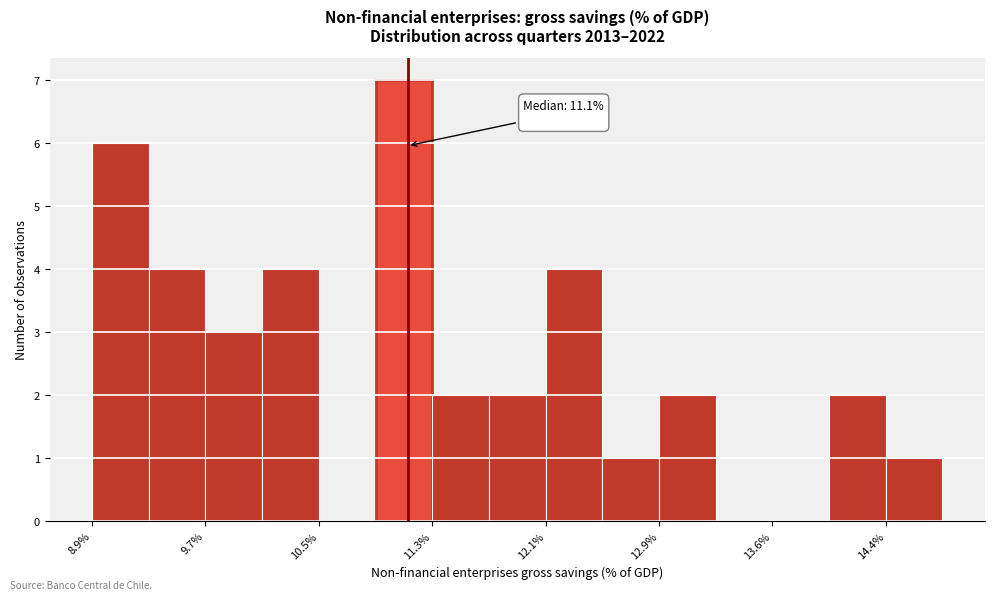

Around what value on the x-axis is the tallest bar? Give the approximate position of its centre, as read against the axis.

11.1